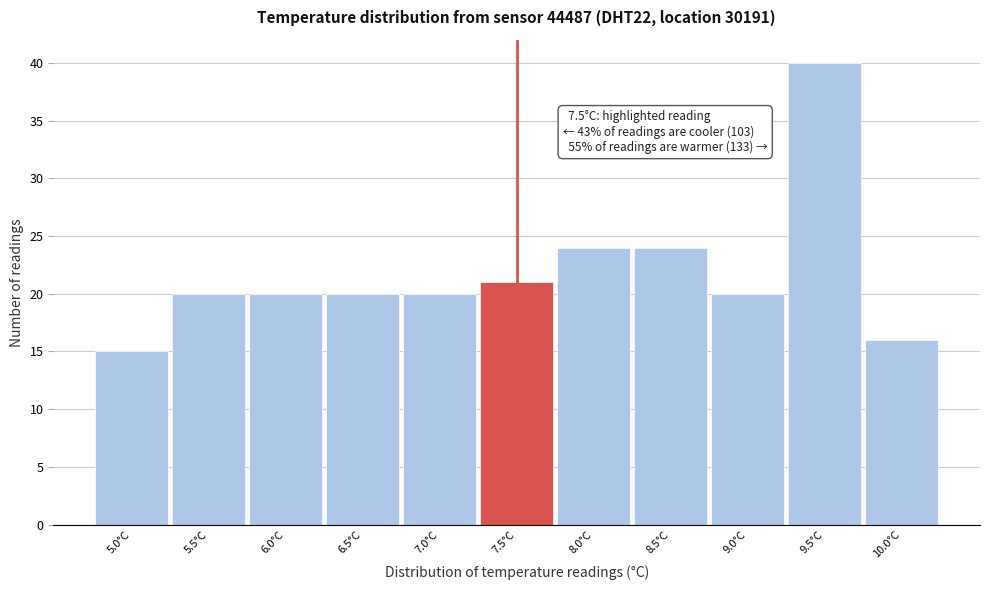

Which range on the x-axis has the tallest bar?

9.25 to 9.75